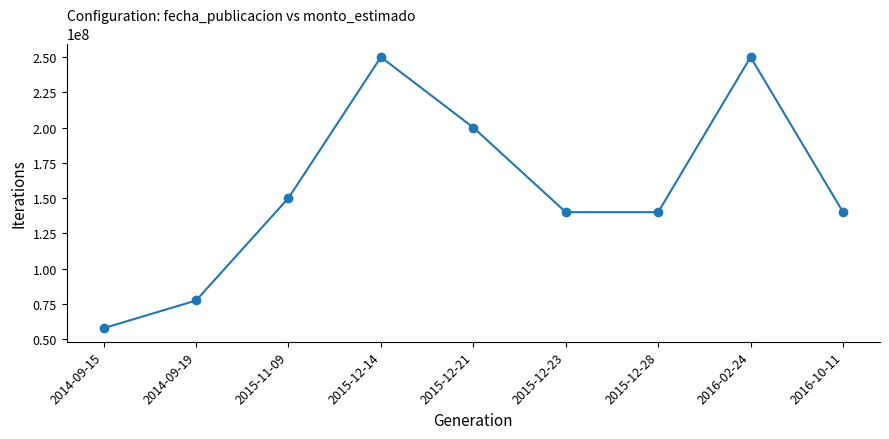

What is the label of the 8th point from the left?

2016-02-24